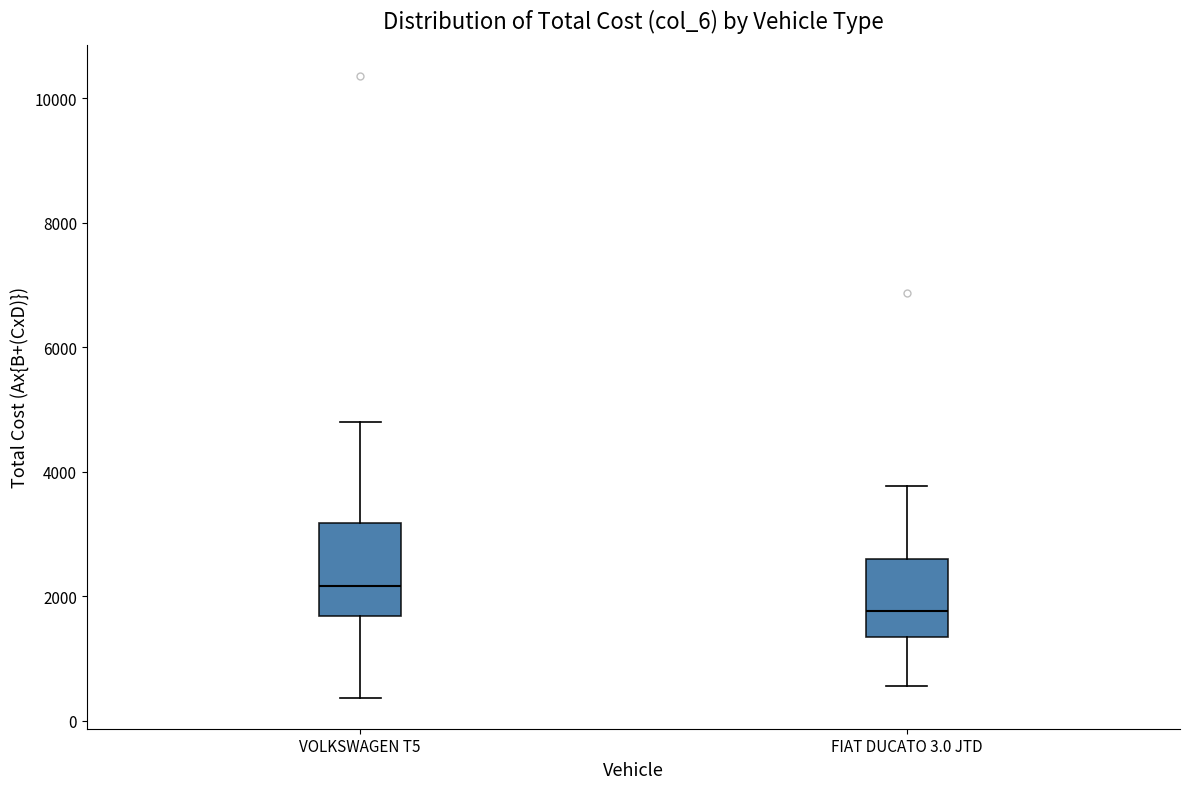

Where does the lower whisker of the box for VOLKSWAGEN T5 end on the y-axis? The values are not printed on the chart, so give them approximately, as read against the axis.

400